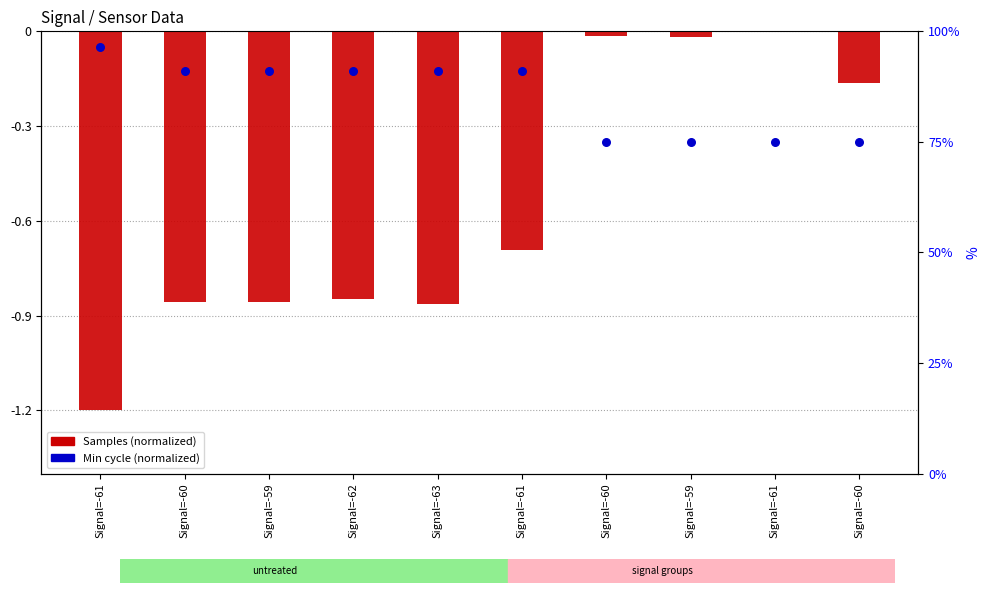

Is the value of Samples (normalized) at Signal=-61 greater than the value of Min cycle (normalized) at Signal=-62?

No